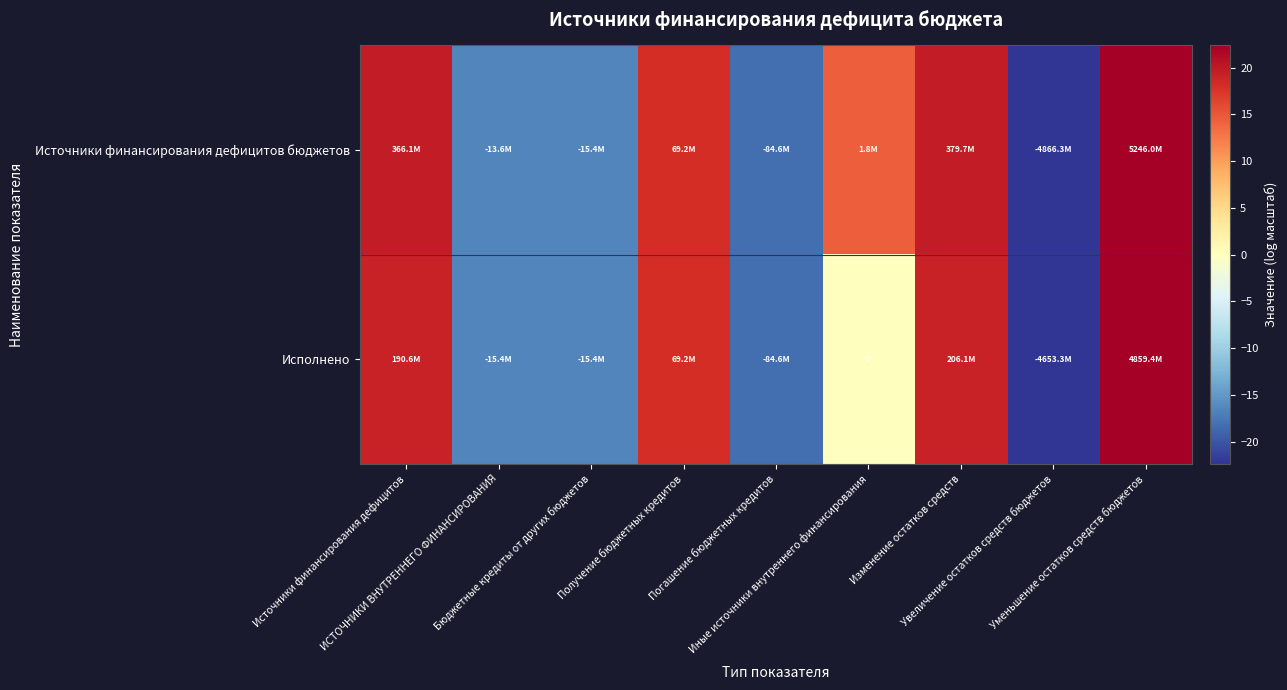

What is the greatest value displayed?

22.4